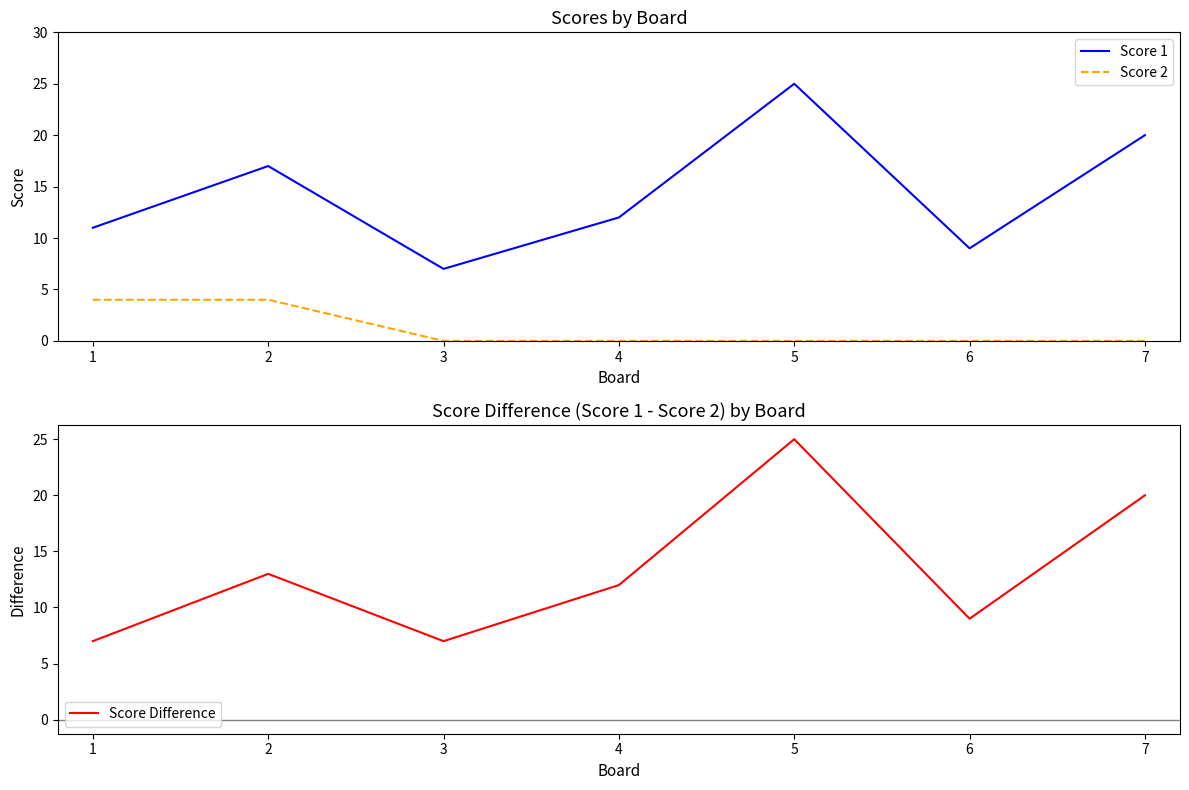

What is the difference between the maximum and minimum values in the Score 2 series?

4